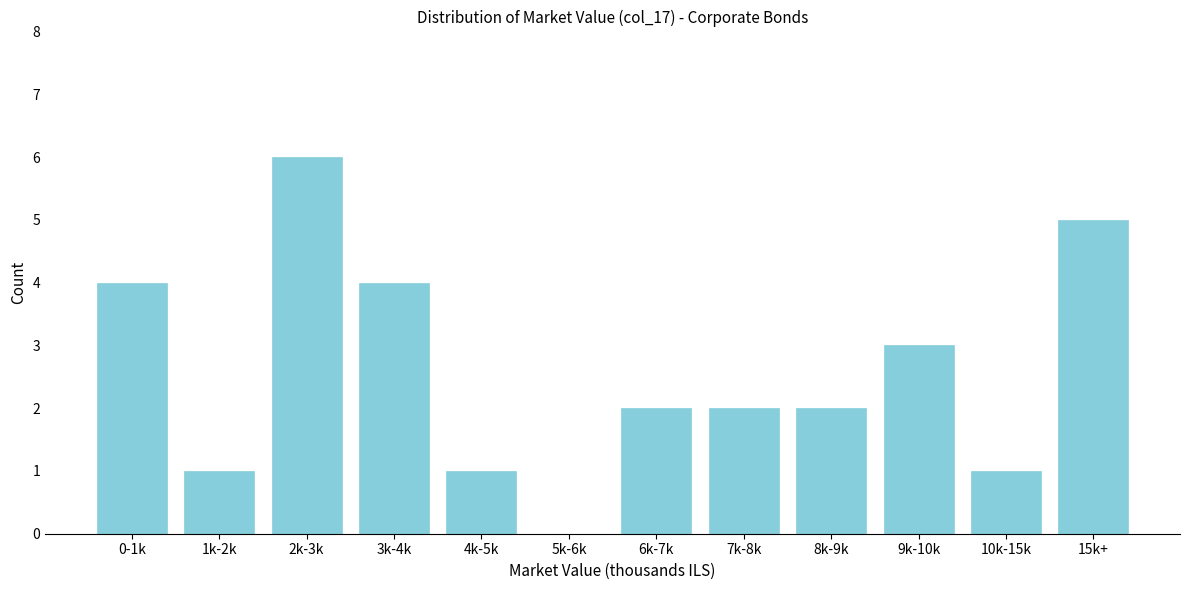

Reading left to right, transcribe all the data shown in this chart.

0-1k=4	1k-2k=1	2k-3k=6	3k-4k=4	4k-5k=1	5k-6k=0	6k-7k=2	7k-8k=2	8k-9k=2	9k-10k=3	10k-15k=1	15k+=5